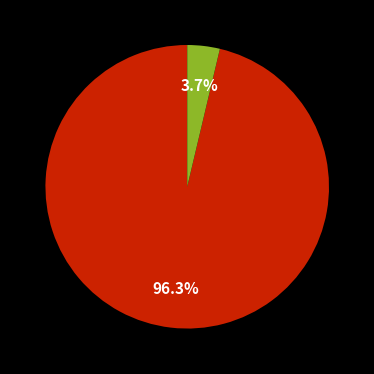

Is there a majority slice in this chart?

Yes